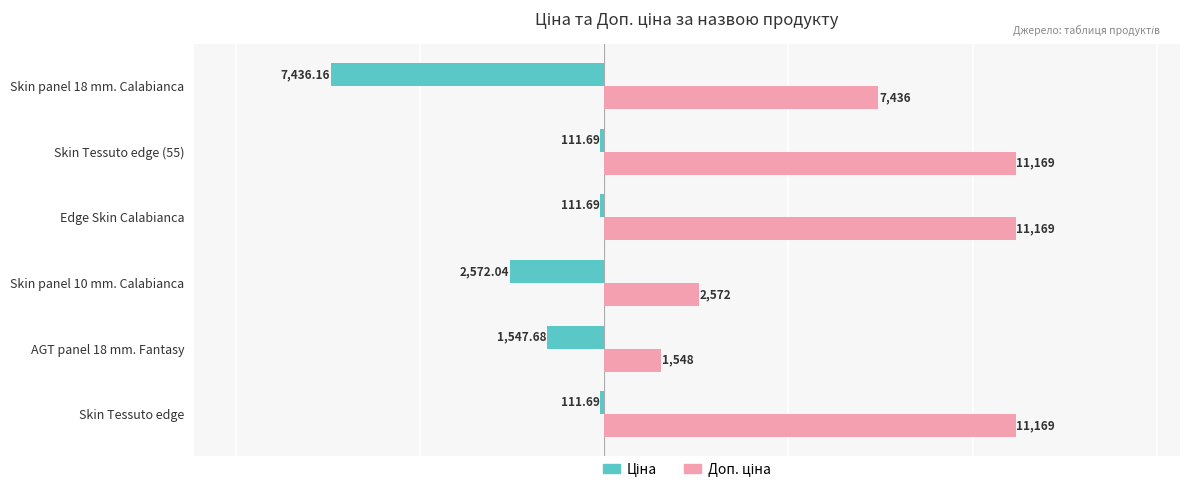

How many data points does each series have?

6